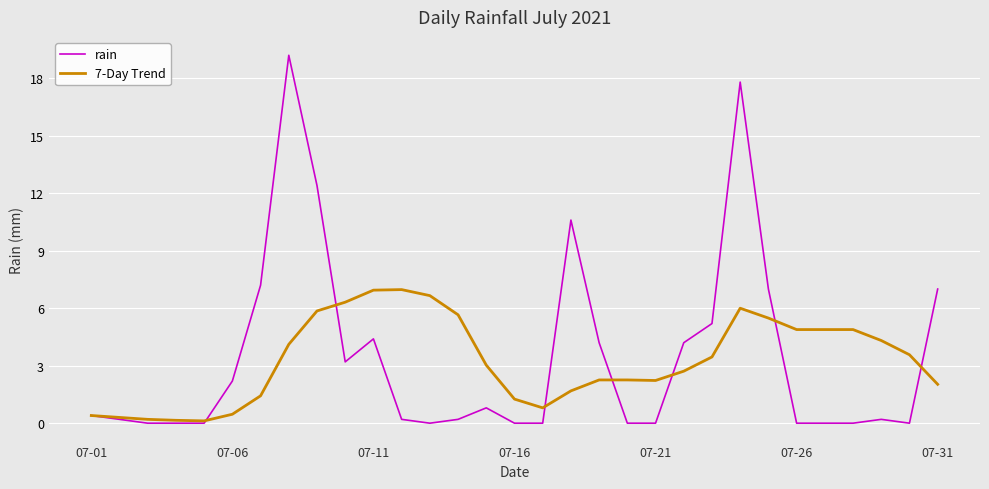

What is the greatest value displayed?

19.2